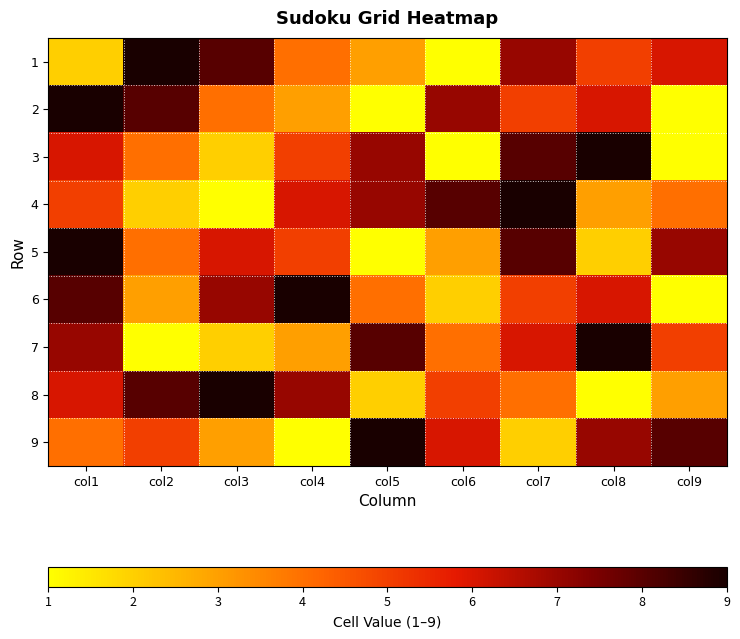

List the series in order of their peak value, highest first.

1, 2, 3, 4, 5, 6, 7, 8, 9